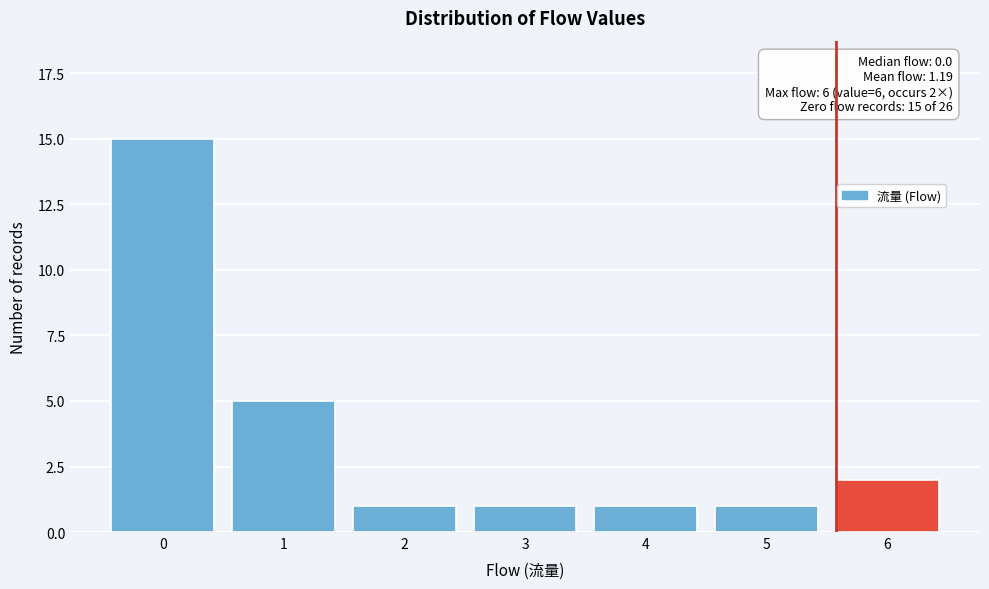

Reading right to left, list all the values displayed in this chart.

2	1	1	1	1	5	15